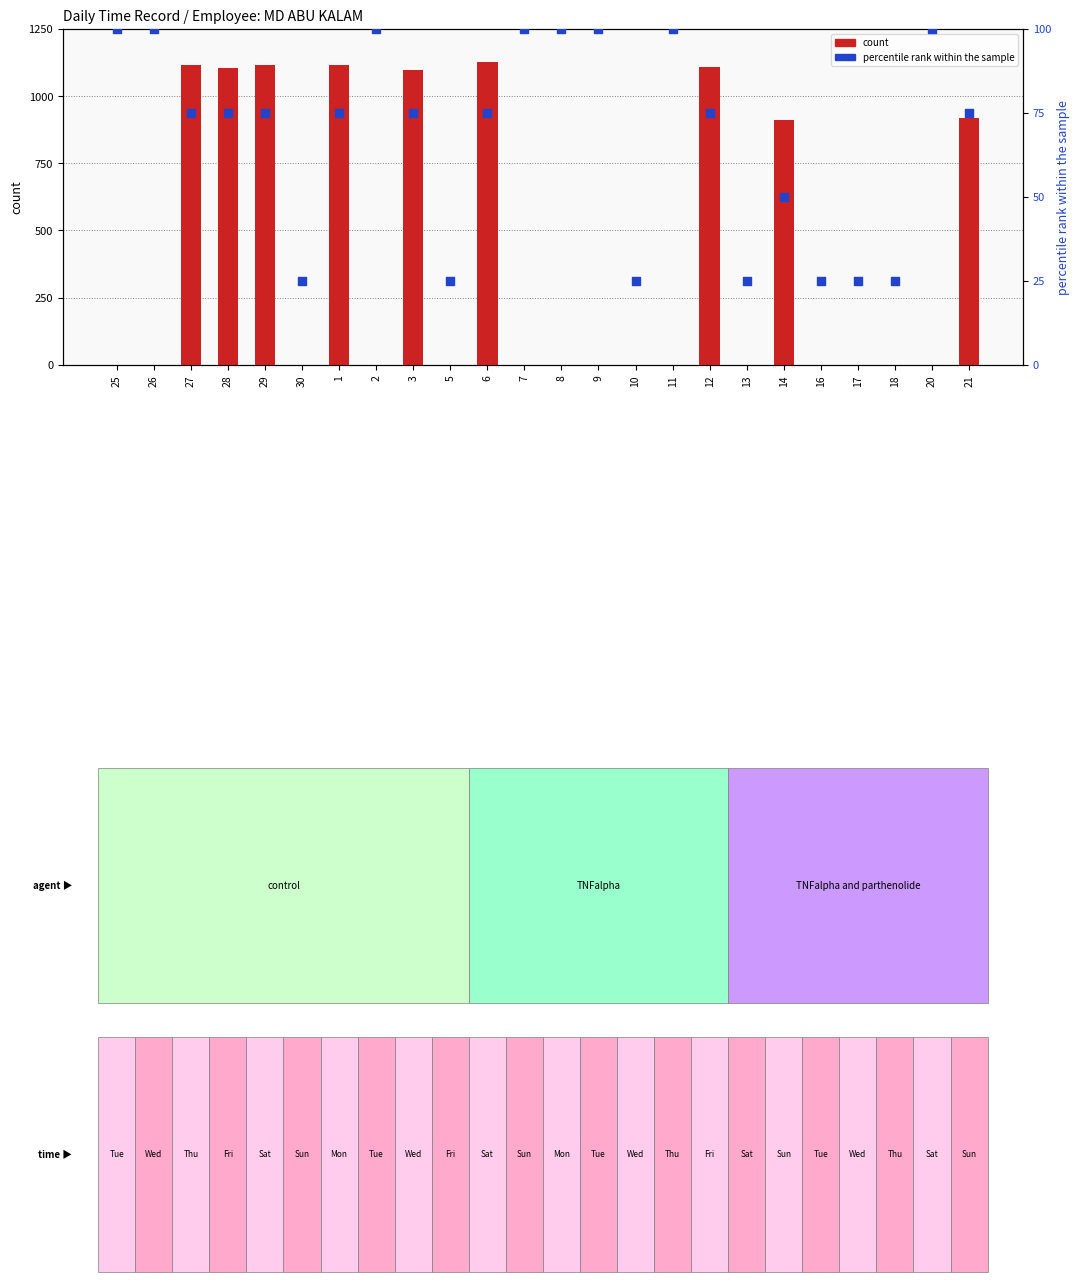

Which series contains the lowest Y value?

count